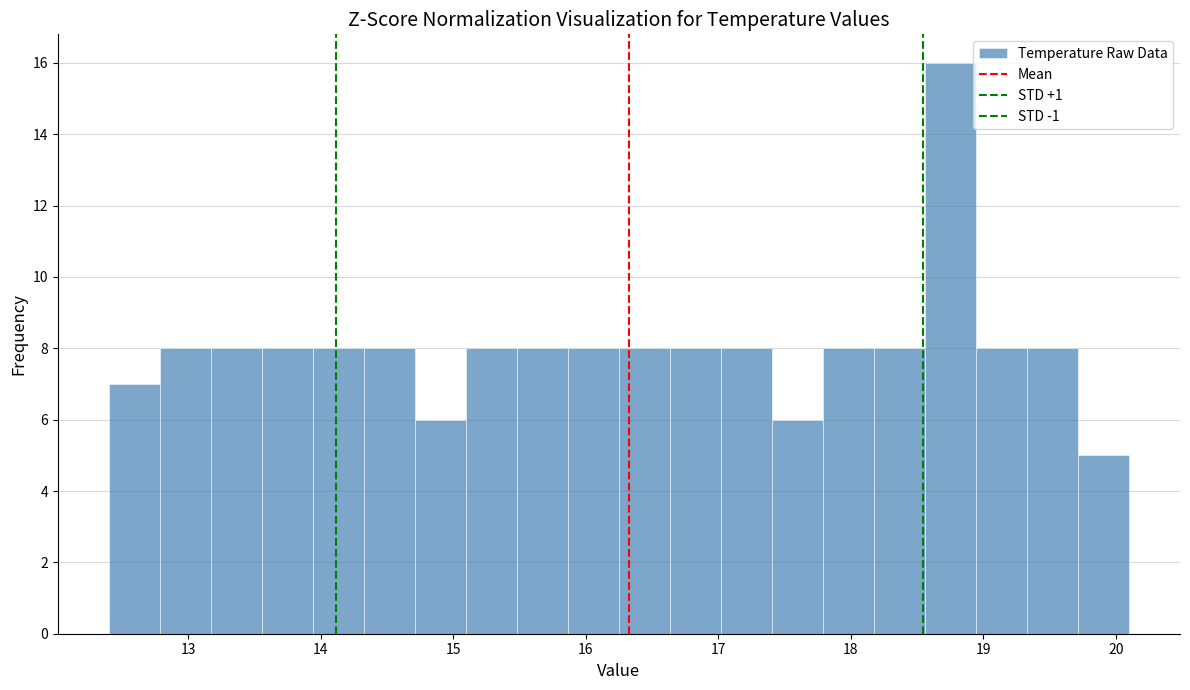

Read against the x-axis, roughly where is the centre of the tallest bar?

18.8